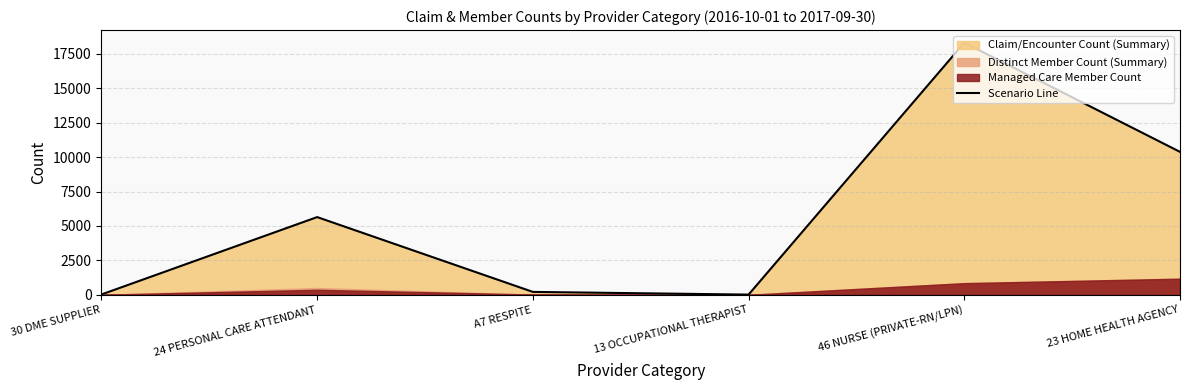

What is the value of the 2nd point from the left?

5643